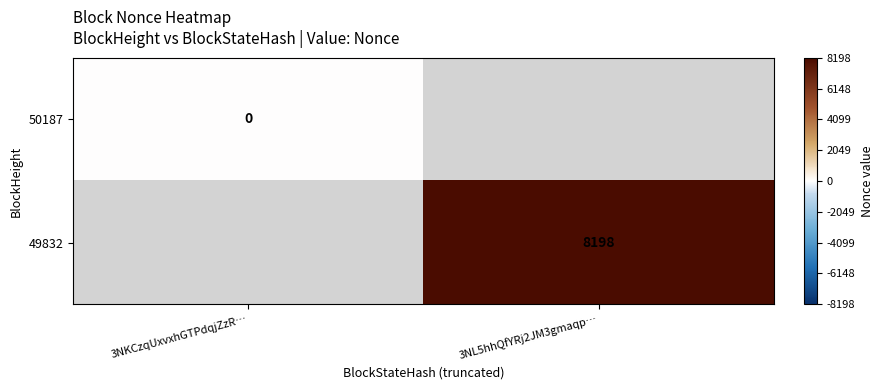

The value of 49832 at 3NL5hhQfYRj2JM3gmaqp… is 8198. True or false?

True